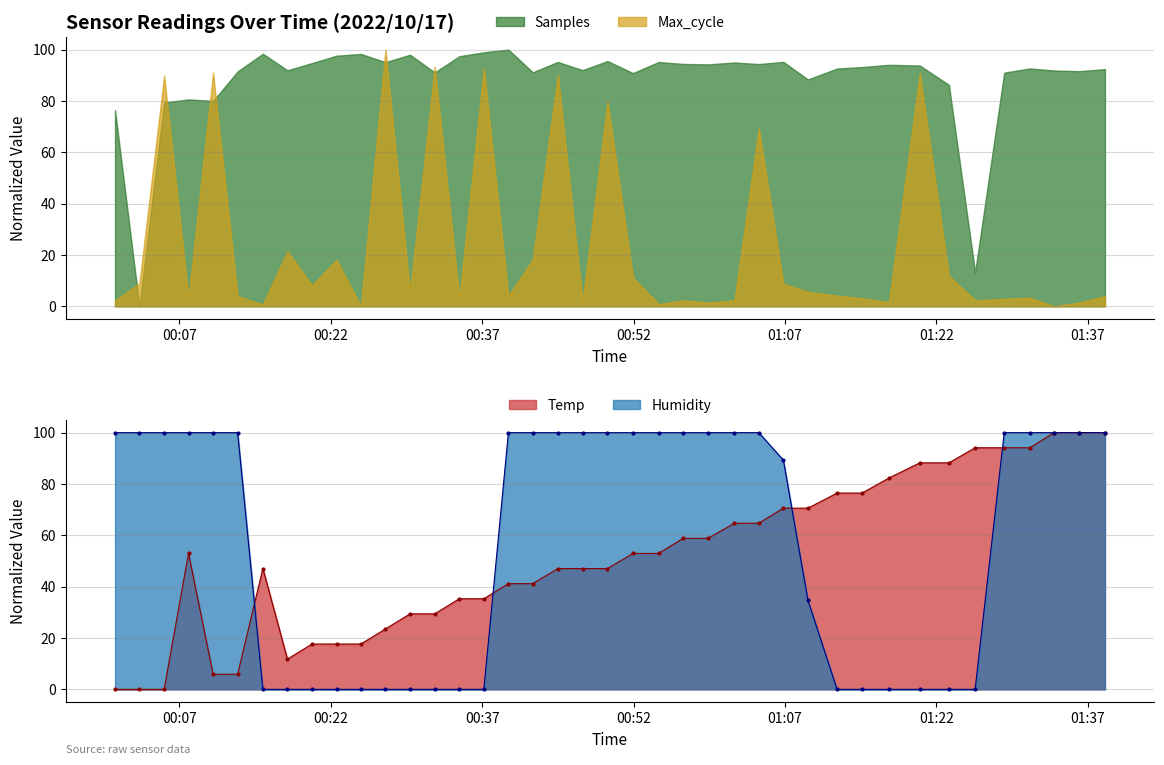

What is the spread (max minus min) of values at 2022/10/17 00:59:22?

41.2